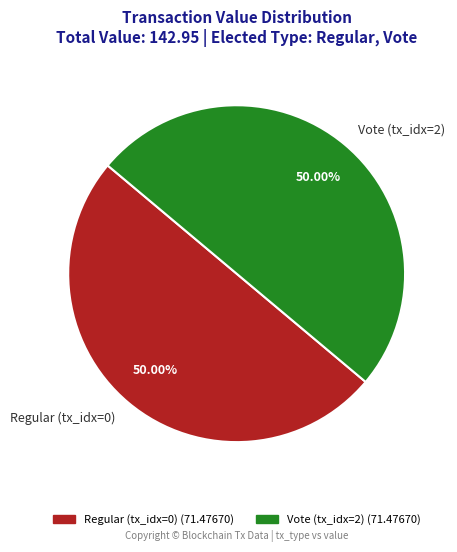

Approximately how many times larger is the value at Vote (tx_idx=2) compared to Regular (tx_idx=0)?

1.0